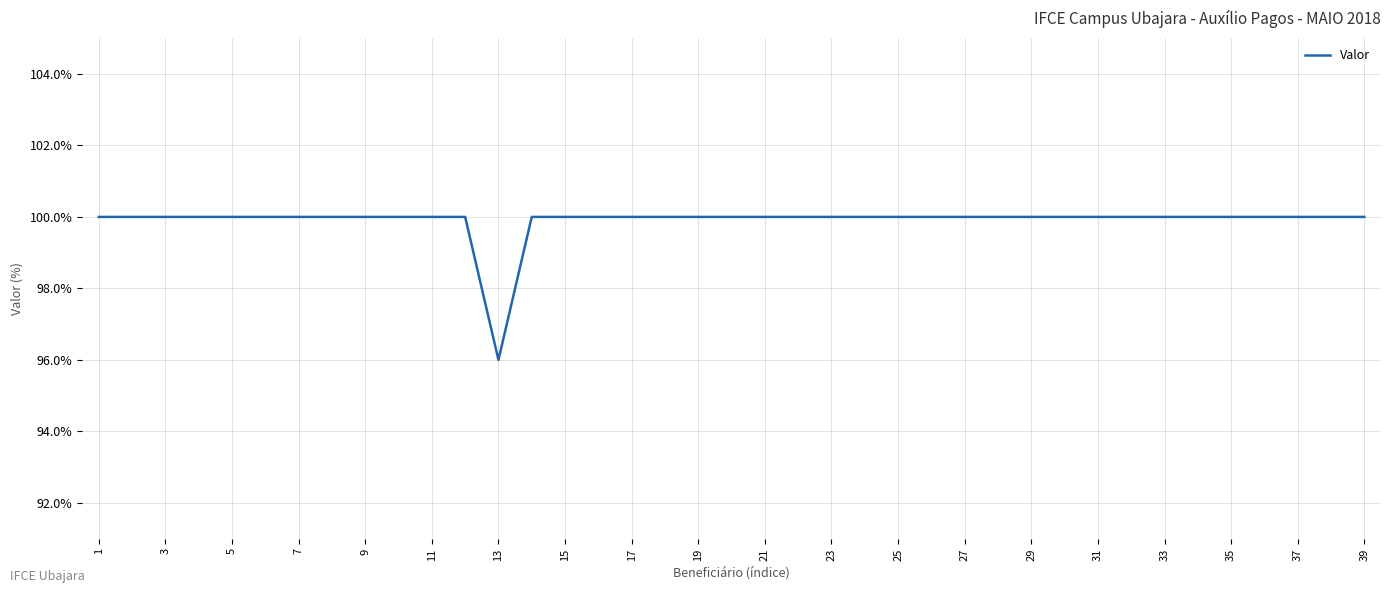

Does the chart have visible grid lines?

Yes